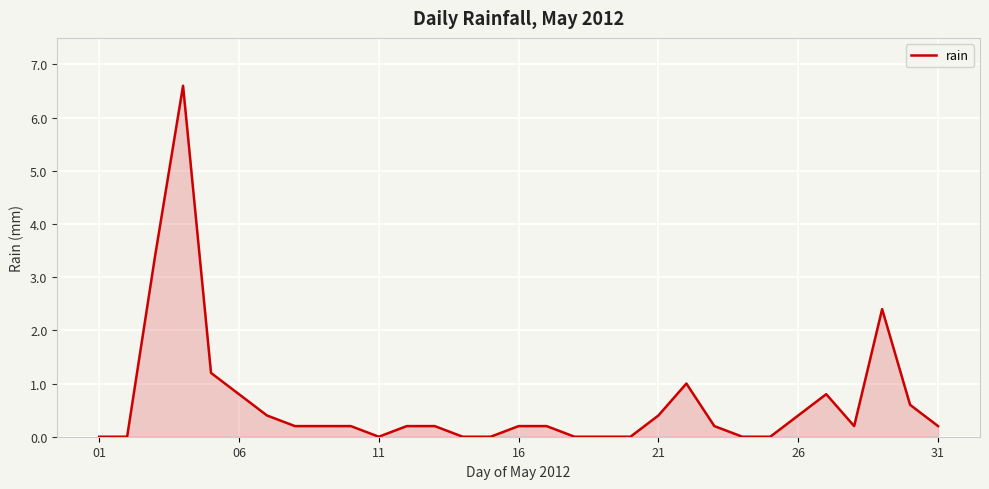

What is the difference between the maximum and minimum values?

6.6